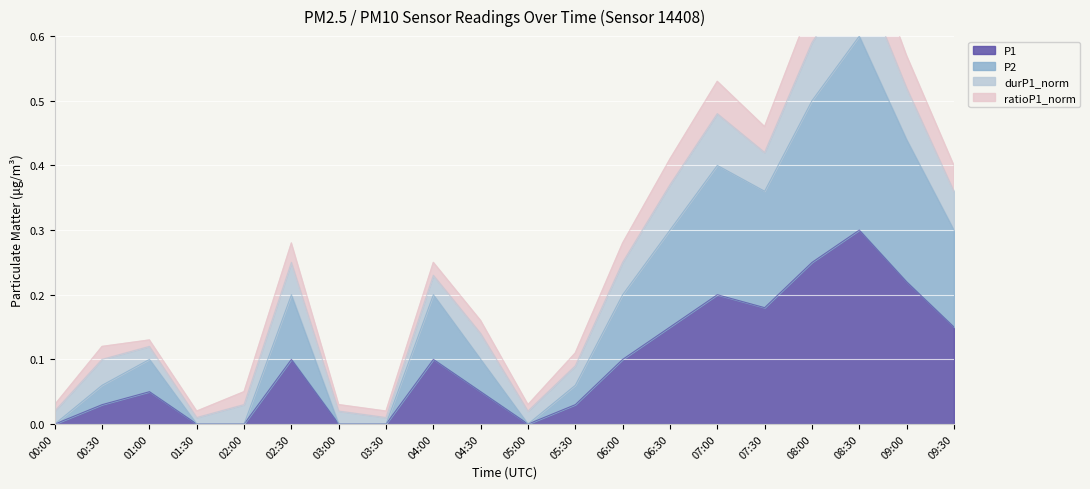

What is the maximum value for P1?

0.3